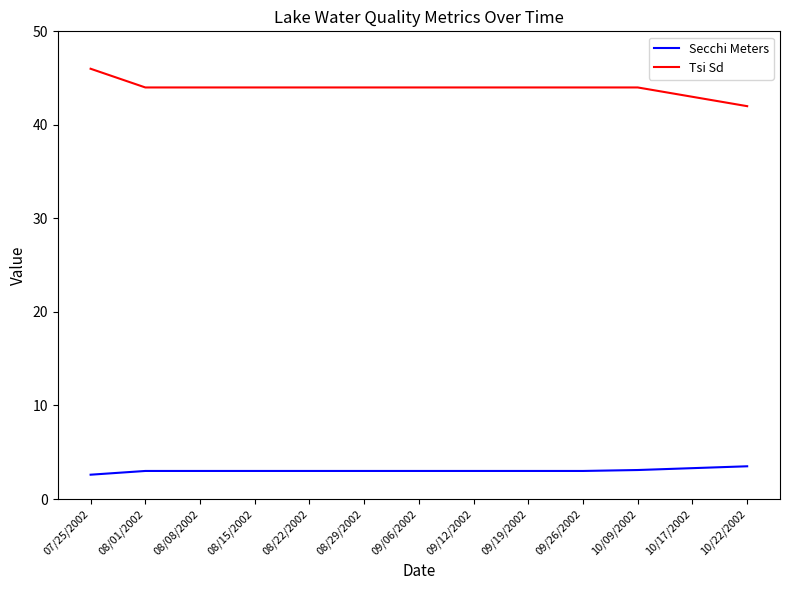

At which category is the sum across all series the highest?

07/25/2002